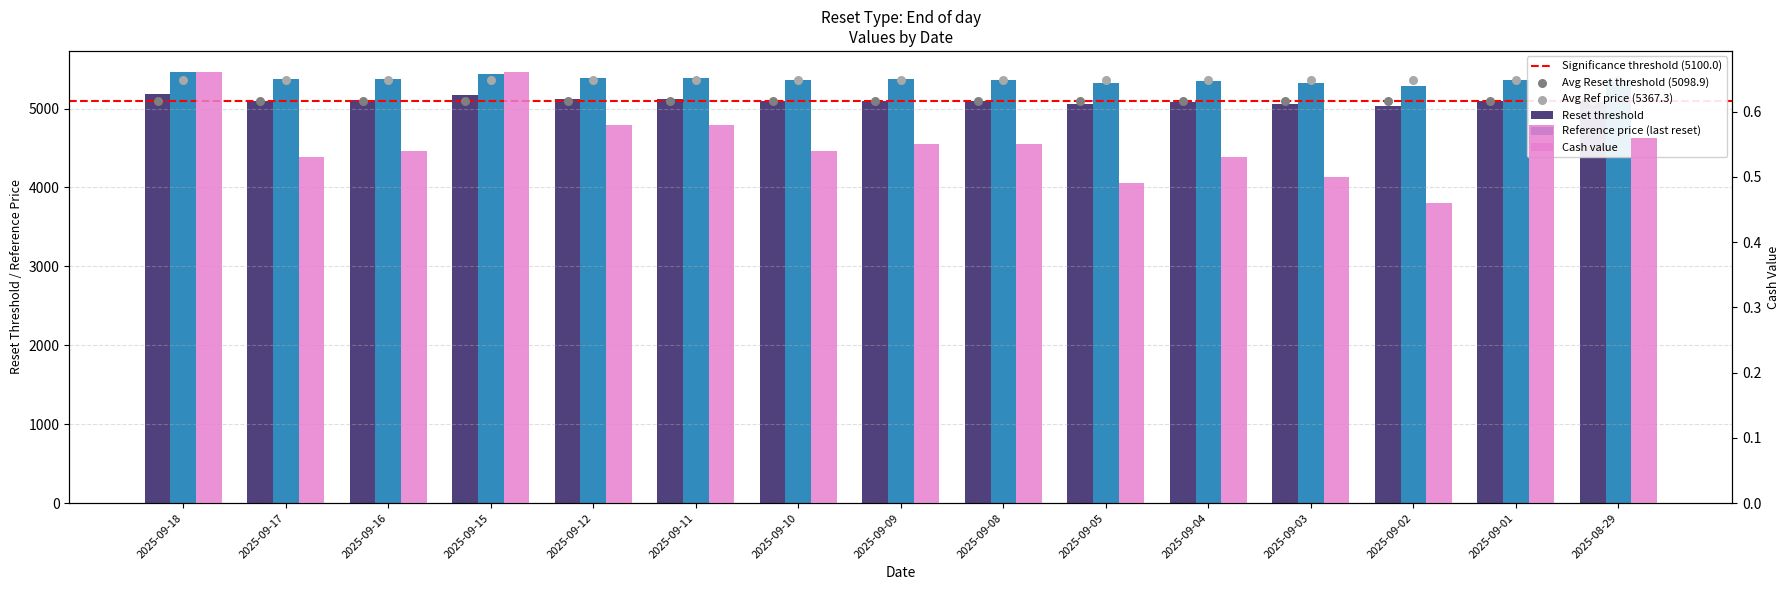

Which series has the largest total across all categories?

Reference price (last reset)